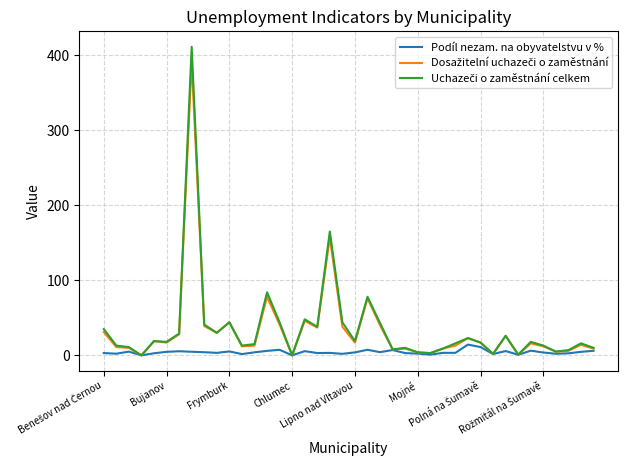

What is the maximum value shown in the chart?

411.0